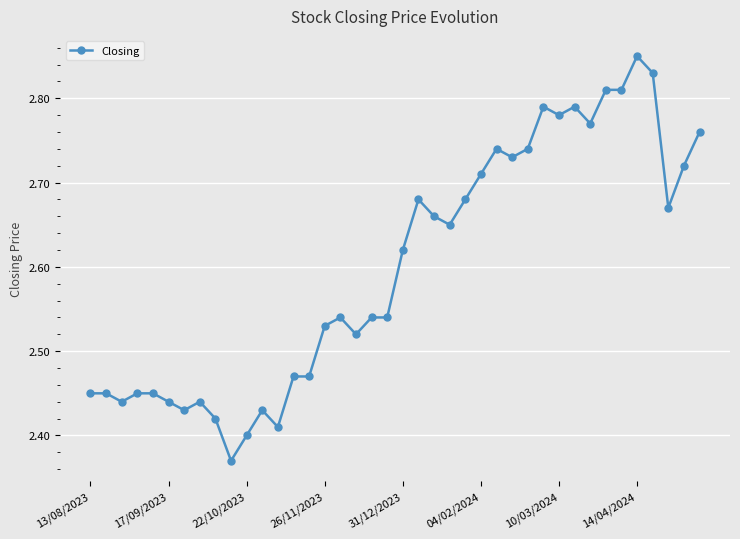

What is the sum of all values?

104.0